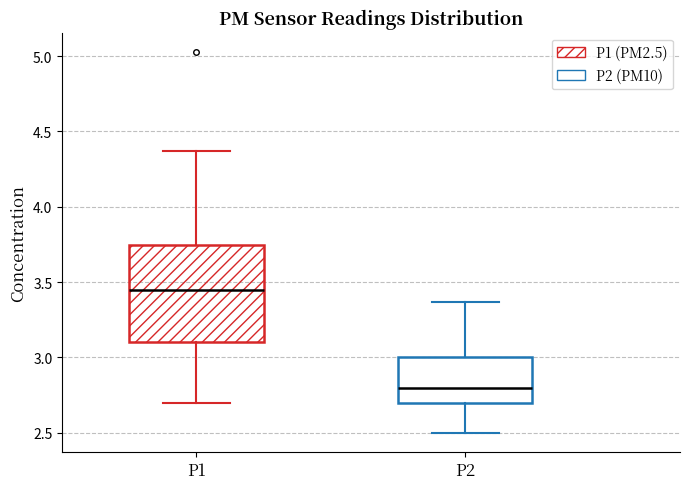

Which box's median line is the lowest?

P2